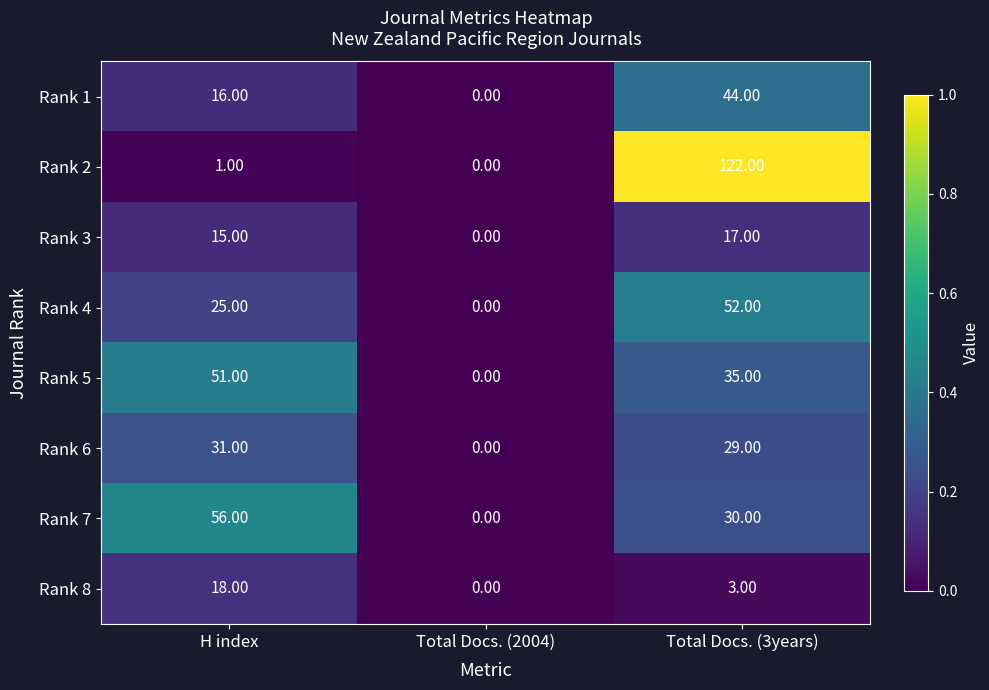

List the series in order of their peak value, lowest first.

Rank 3, Rank 8, Rank 6, Rank 1, Rank 5, Rank 4, Rank 7, Rank 2